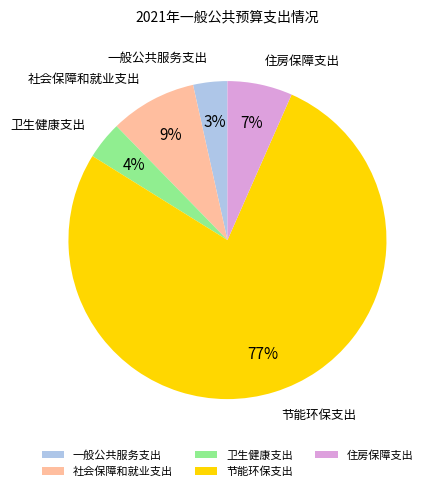

To the nearest percent, what is the average slice percentage?

20%